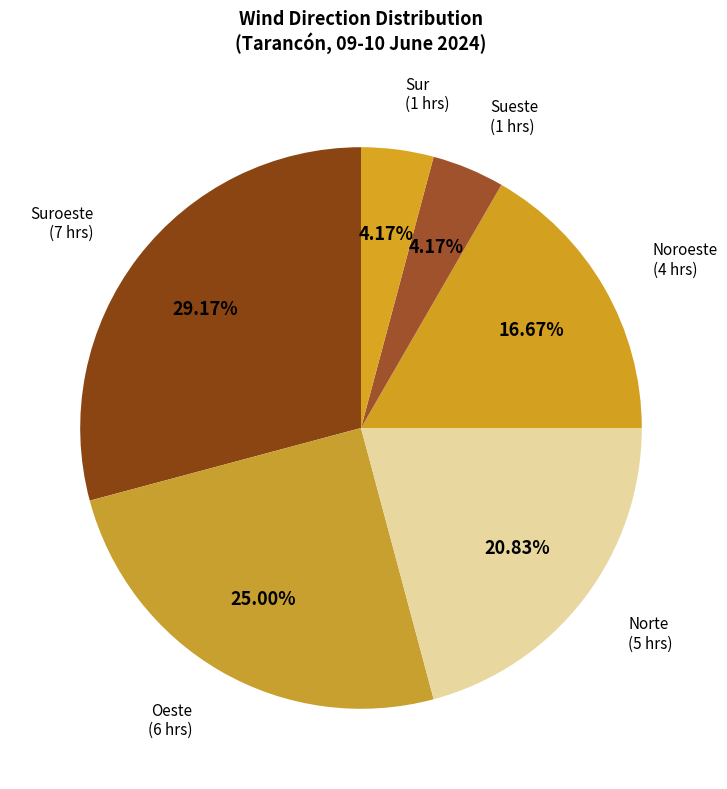

Does Sur (1 hrs) account for over 50% of the chart?

No